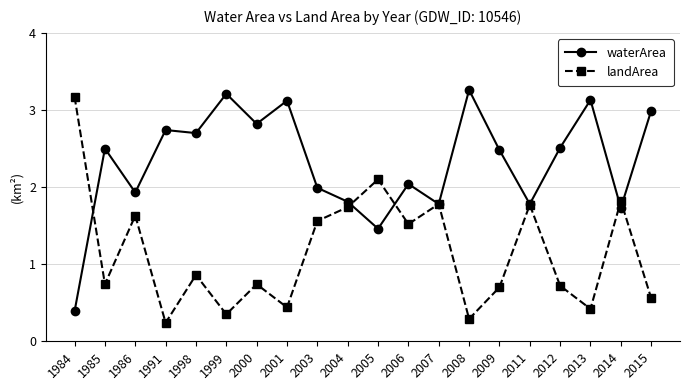

What is the value of the landArea point at the 13th from the left?

1.8